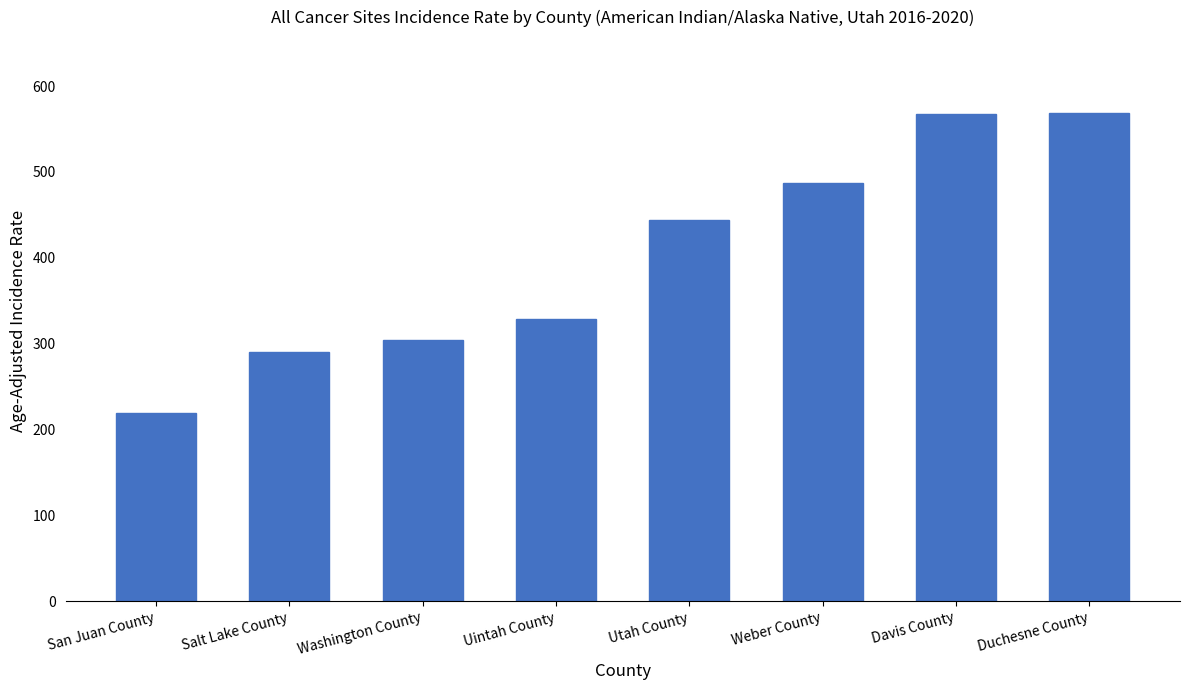

What is the difference between the values at Utah County and Weber County?

42.9